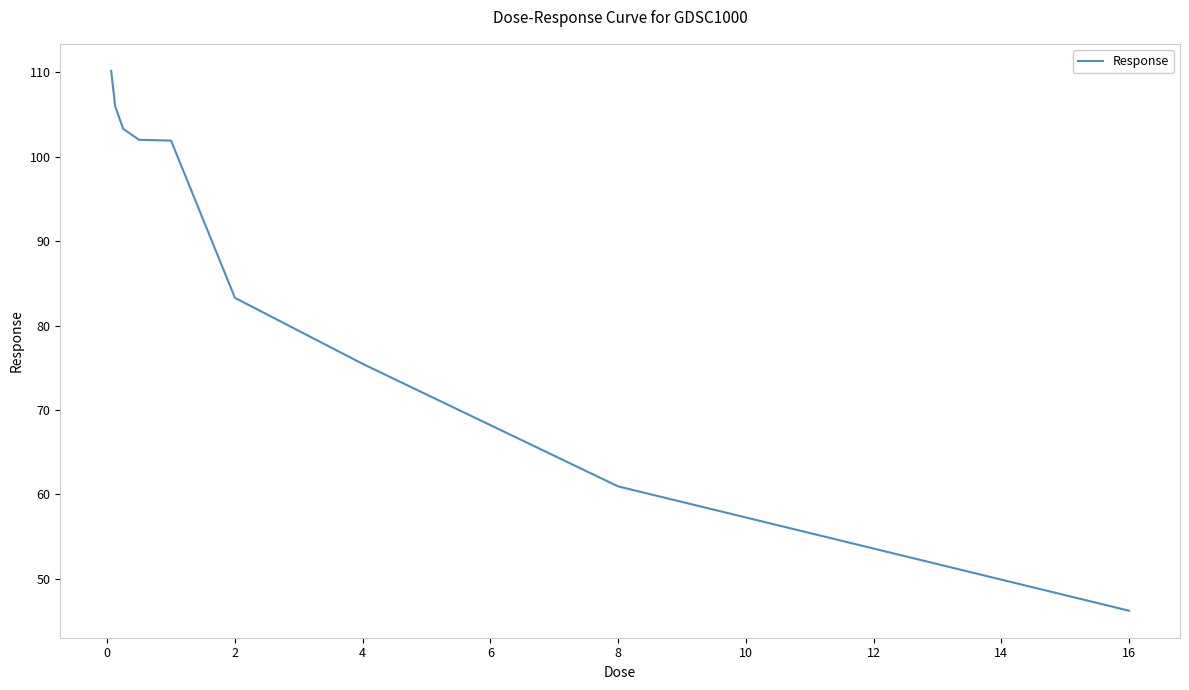

What is the greatest value displayed?

110.2